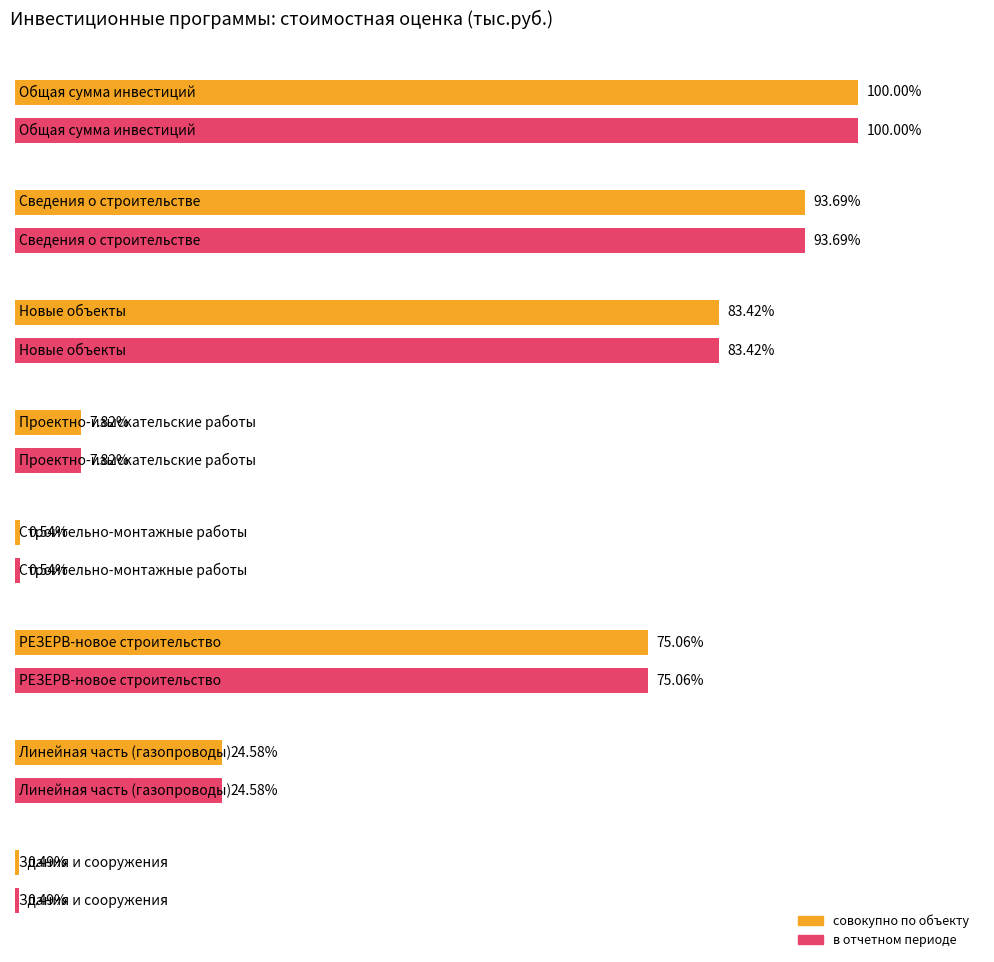

How many bars are there in each group?

2